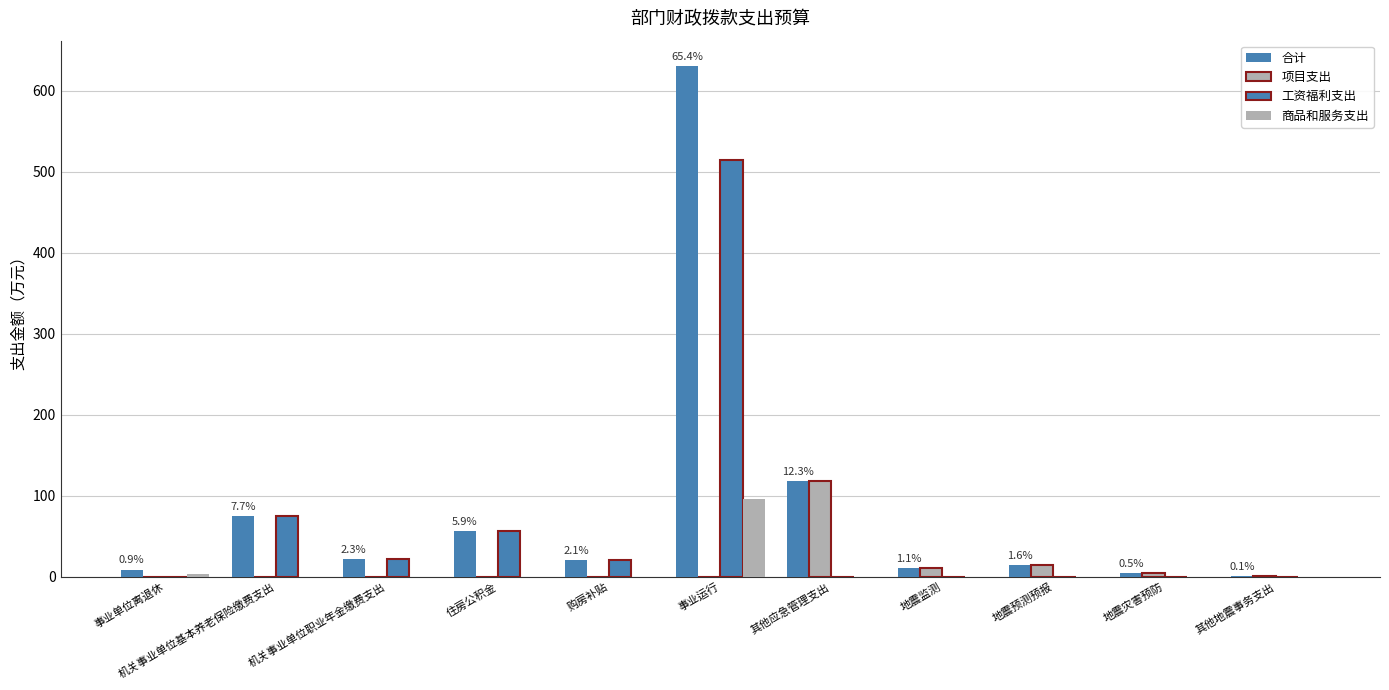

At which label is 项目支出 closest to 59?

地震预测预报